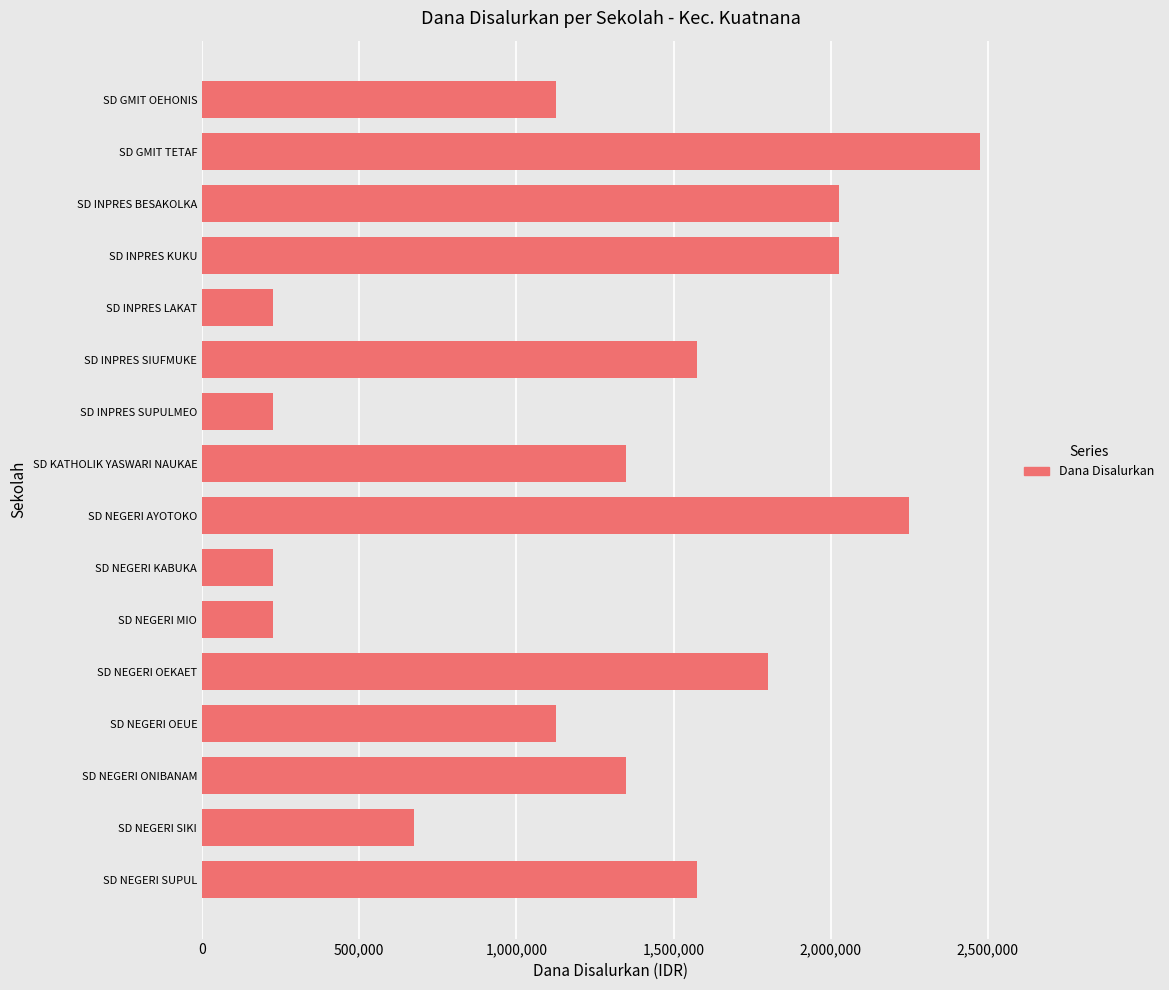

The value at SD INPRES KUKU is 2025000. True or false?

True